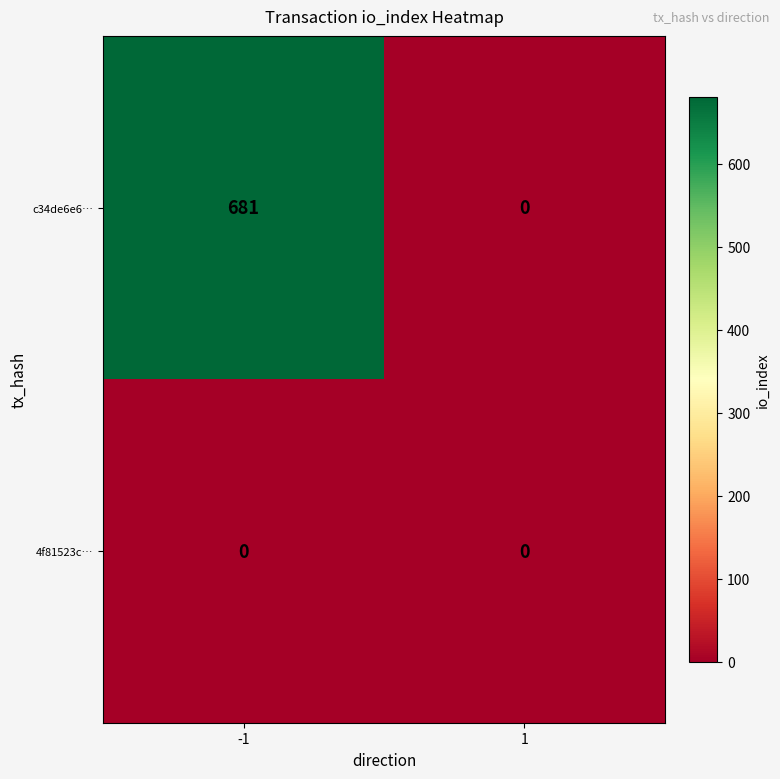

The value of c34de6e6… at 1 is -225. True or false?

False